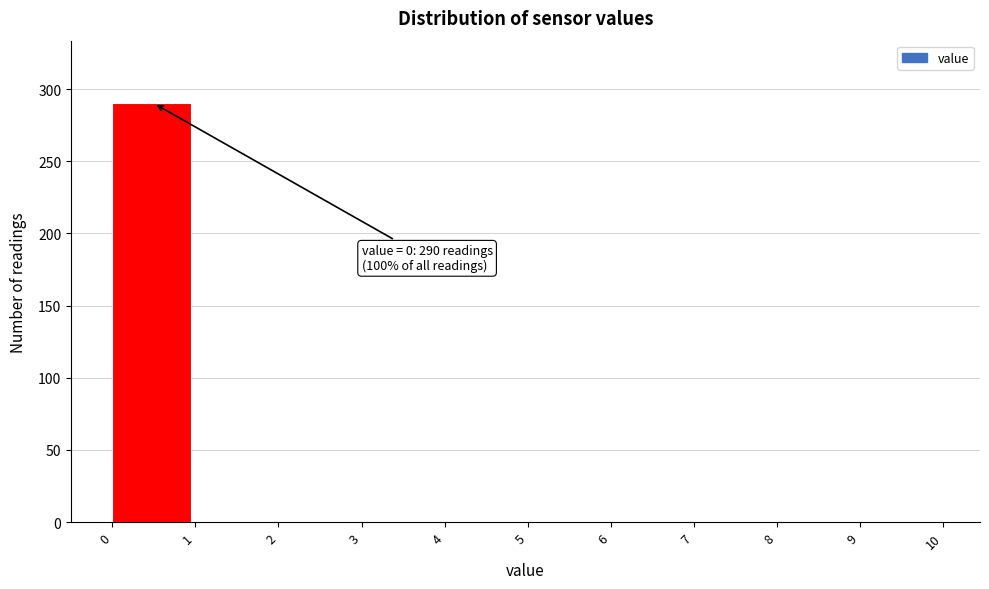

Which range on the x-axis has the tallest bar?

0 to 1